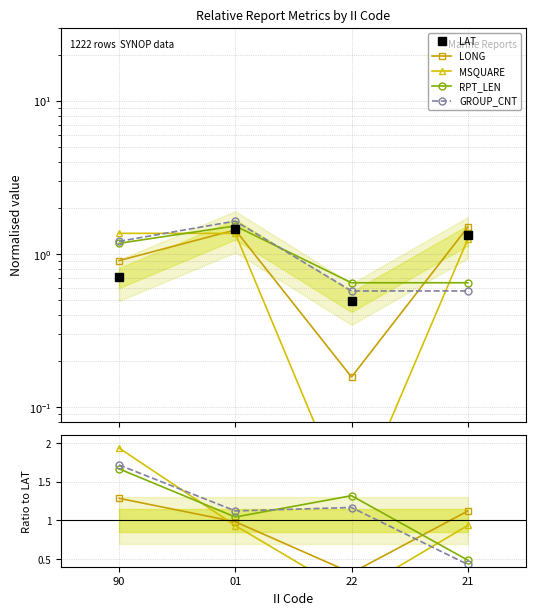

Where is GROUP_CNT nearest to the value 1?

01